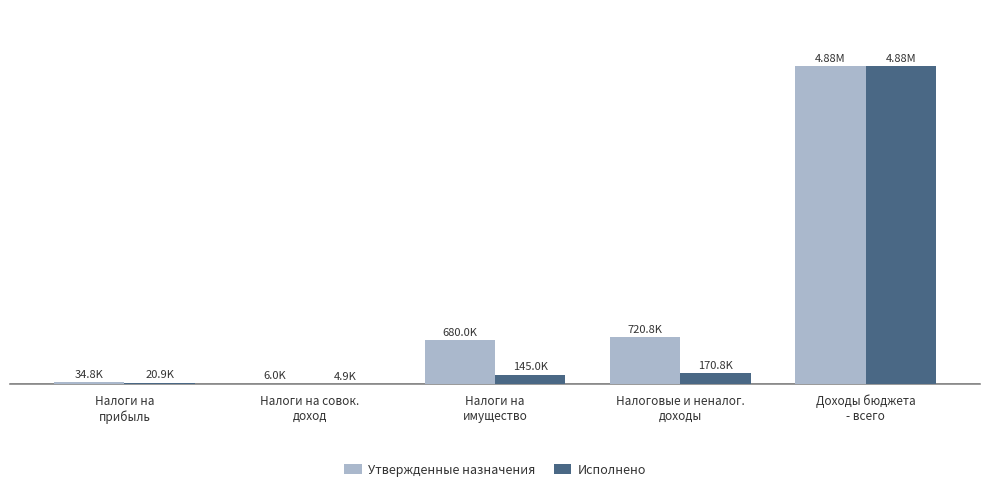

At which label is Утвержденные назначения closest to 2442366?

Налоговые и неналог.
доходы